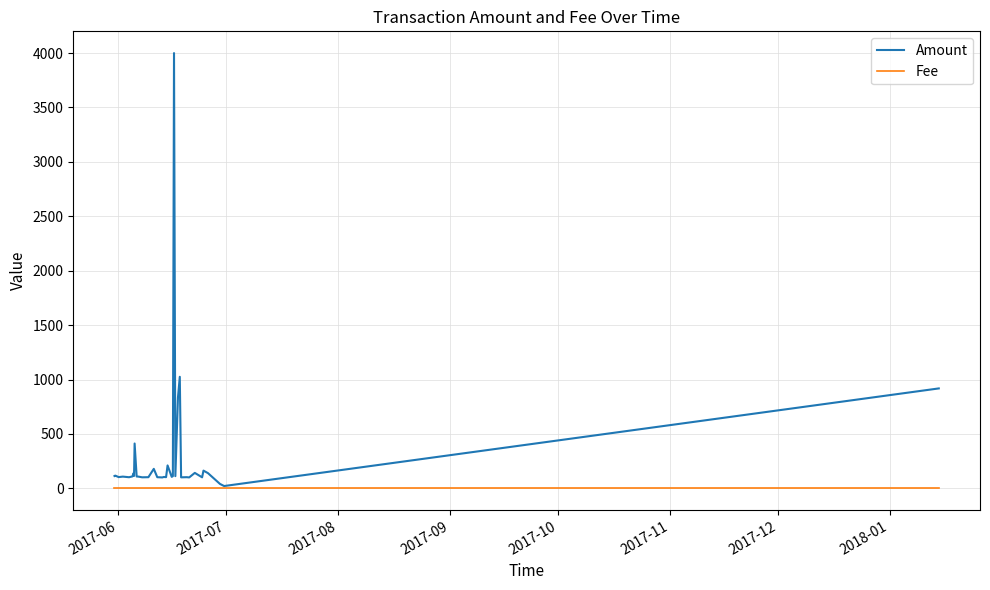

Which series has the largest total across all categories?

Amount